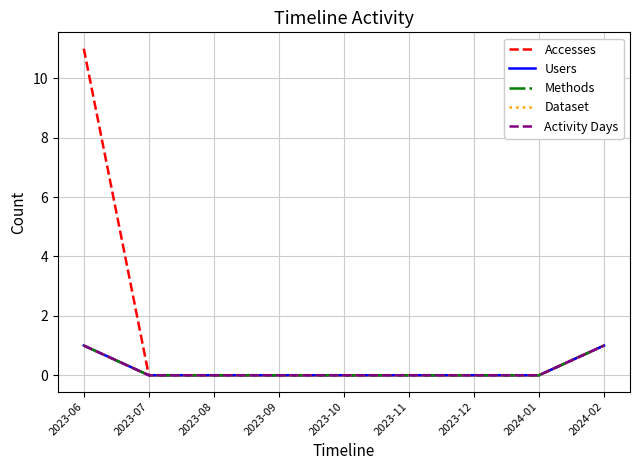

What position from the right is 2023-08?

7